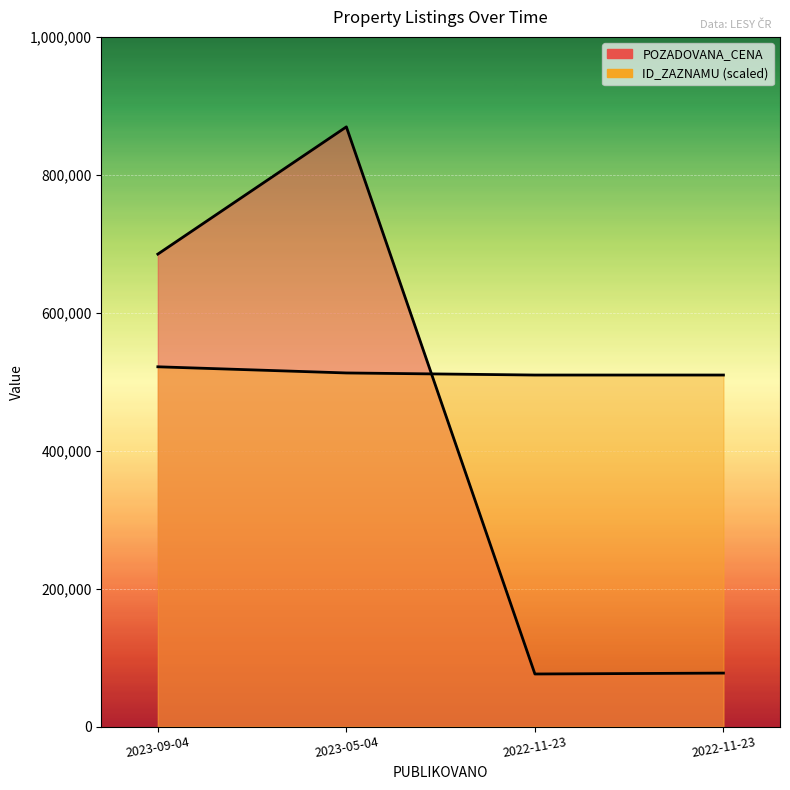

Where is the first local maximum for POZADOVANA_CENA?

2023-05-04